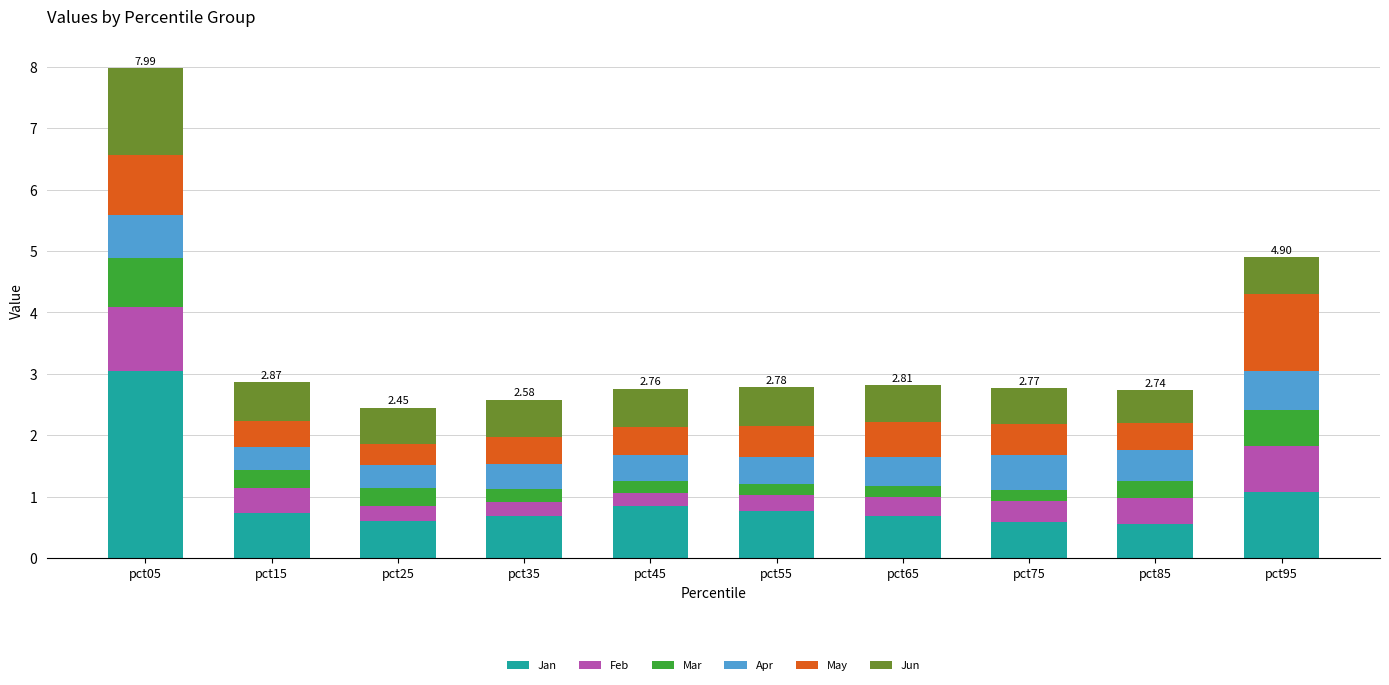

What is the value of the Jan bar at the 6th from the left?

0.8